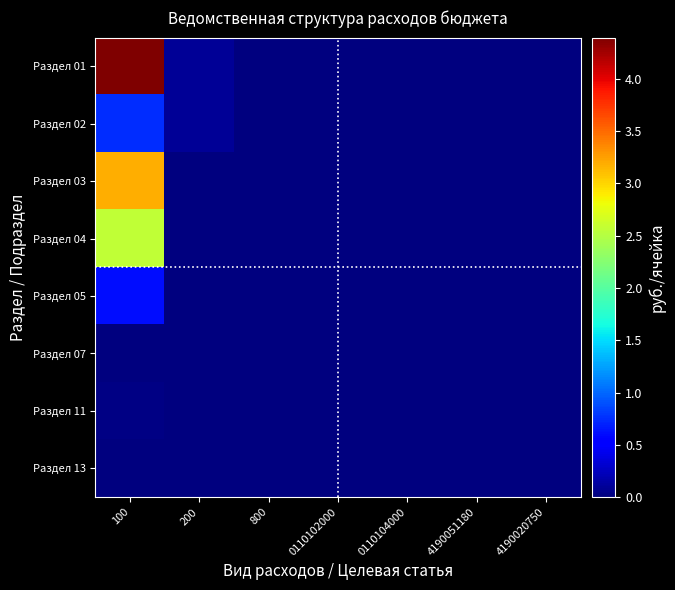

Which has a higher value, 4190051180 or 100?

100